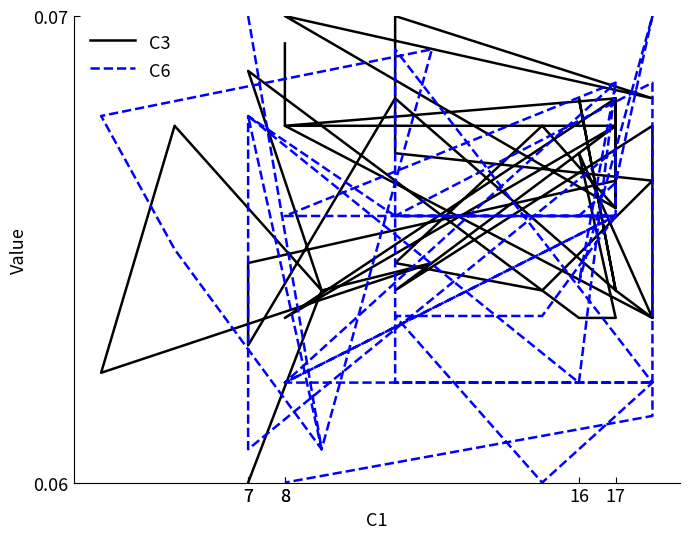

Which series ends up on top after the final intersection of C6 and C3?

C3